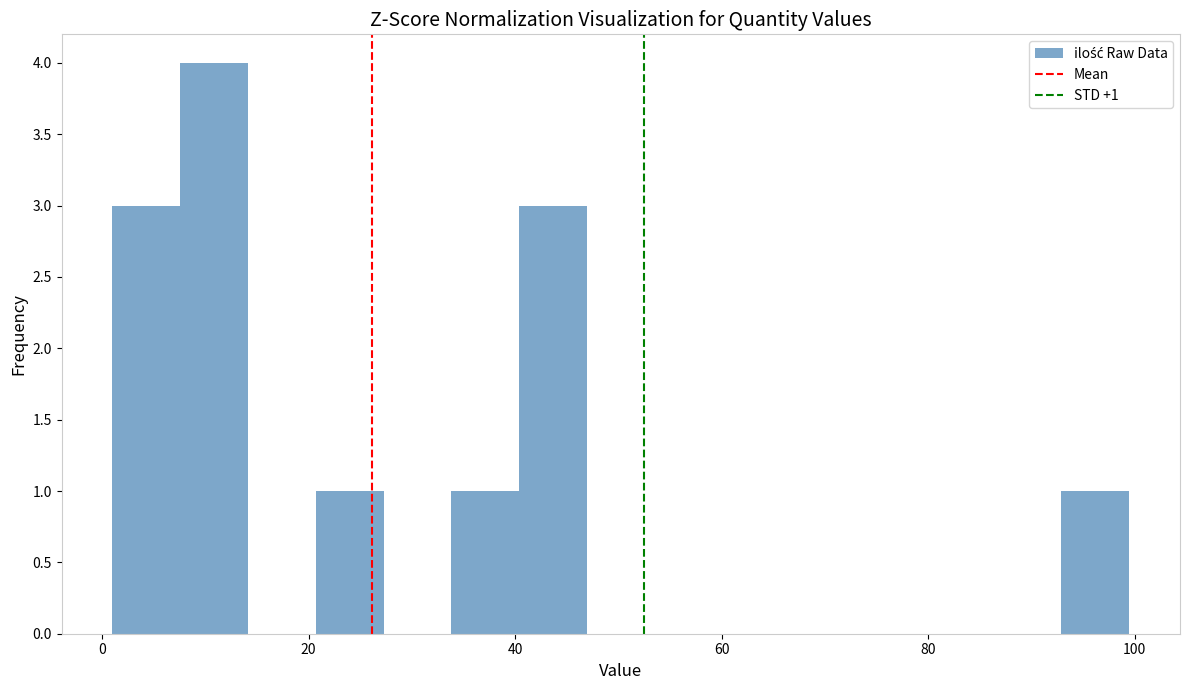

Read against the x-axis, roughly where is the centre of the tallest bar?

10